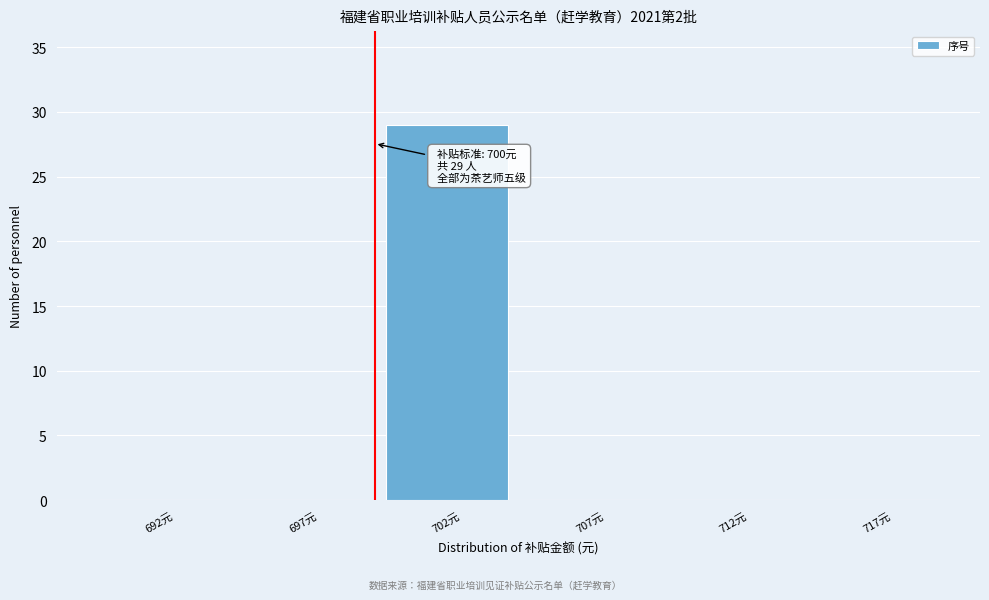

Reading left to right, what are all the values shown in this chart?

692元=0	697元=0	702元=29	707元=0	712元=0	717元=0